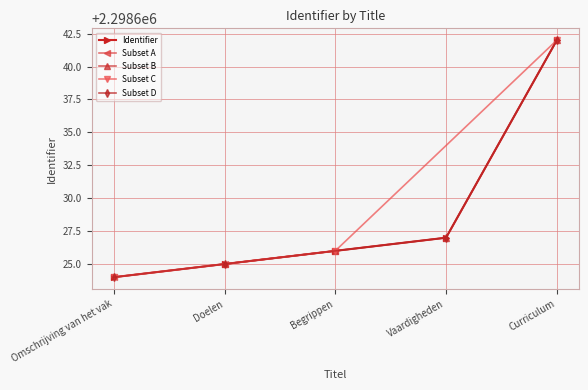

What position from the right is Doelen?

4